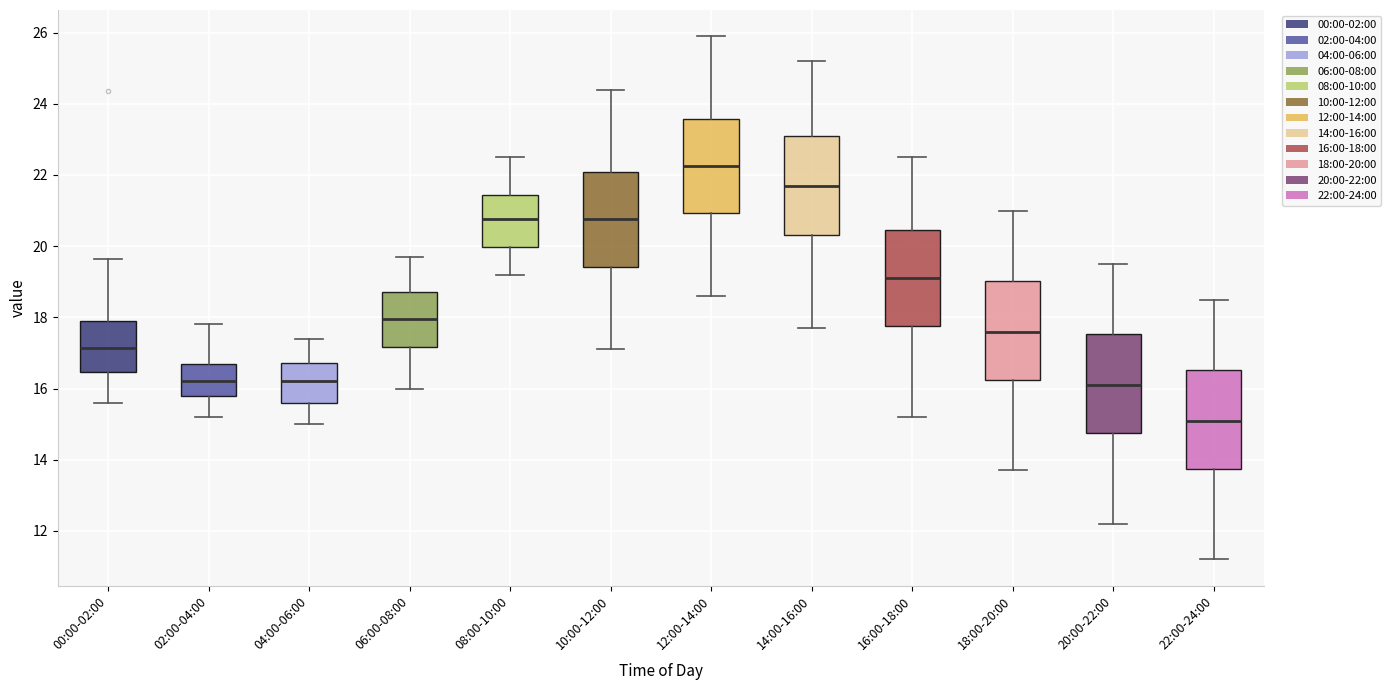

Reading left to right, transcribe this box plot: for each box, give where its median line is, the range the box spans, and where its two whiskers end, as read against the y-axis. The values are not printed on the chart, so give them approximately, as read against the axis.

00:00-02:00: median 17.2, box 16.4 to 17.8, whiskers 15.6 to 19.6
02:00-04:00: median 16.2, box 15.8 to 16.8, whiskers 15.2 to 17.8
04:00-06:00: median 16.2, box 15.6 to 16.8, whiskers 15.0 to 17.4
06:00-08:00: median 18.0, box 17.2 to 18.8, whiskers 16.0 to 19.8
08:00-10:00: median 20.8, box 20.0 to 21.4, whiskers 19.2 to 22.6
10:00-12:00: median 20.8, box 19.4 to 22.0, whiskers 17.2 to 24.4
12:00-14:00: median 22.2, box 21.0 to 23.6, whiskers 18.6 to 26.0
14:00-16:00: median 21.8, box 20.4 to 23.2, whiskers 17.8 to 25.2
16:00-18:00: median 19.2, box 17.8 to 20.4, whiskers 15.2 to 22.6
18:00-20:00: median 17.6, box 16.2 to 19.0, whiskers 13.8 to 21.0
20:00-22:00: median 16.2, box 14.8 to 17.6, whiskers 12.2 to 19.6
22:00-24:00: median 15.2, box 13.8 to 16.6, whiskers 11.2 to 18.6